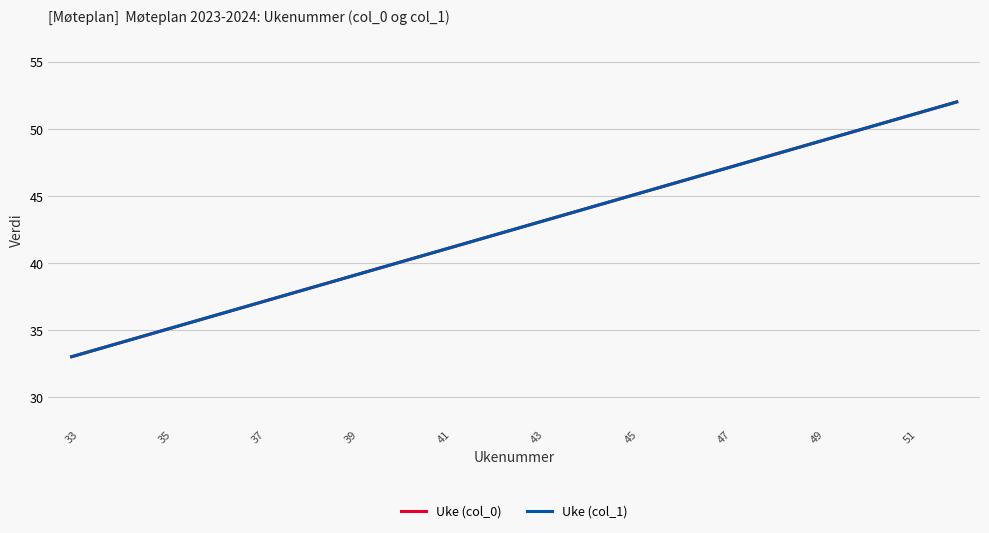

Is this an area chart (filled region under the line)?

No